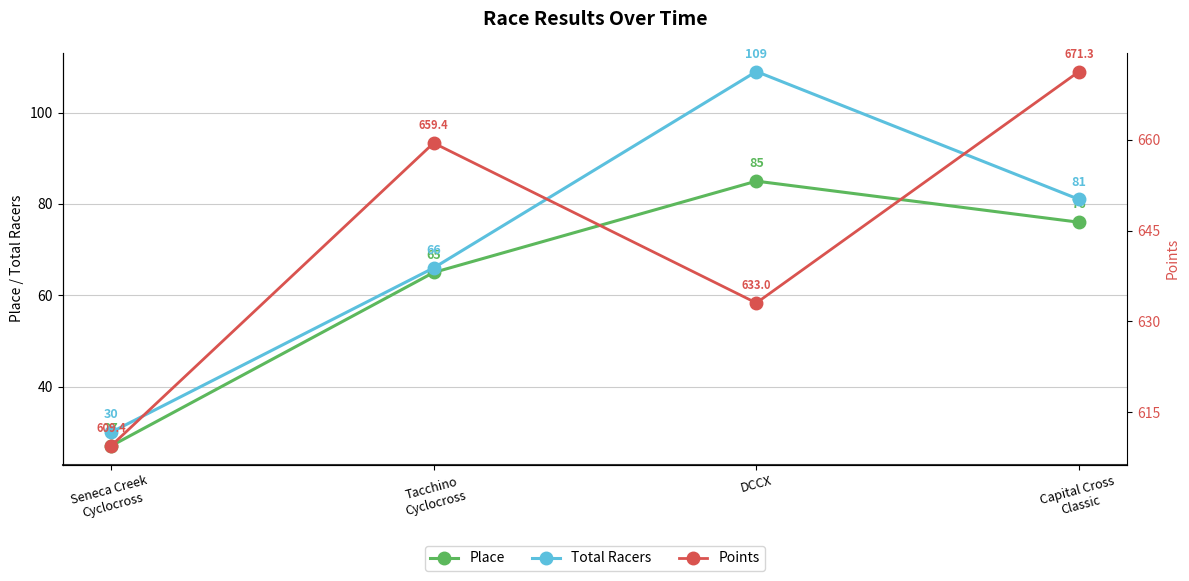

True or false: Total Racers and Points cross at least once.

False